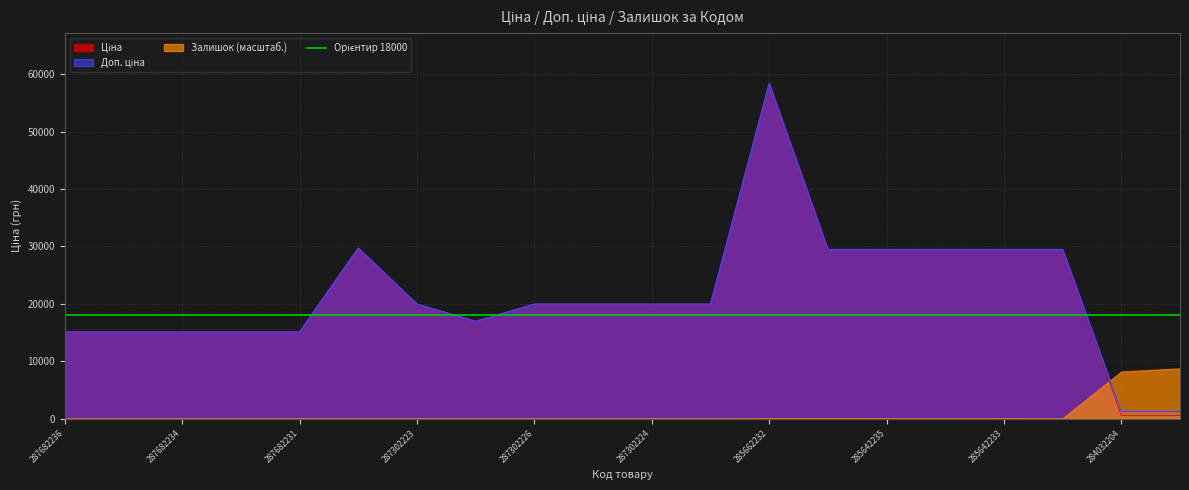

What is the average value of the Ціна series?

21455.3